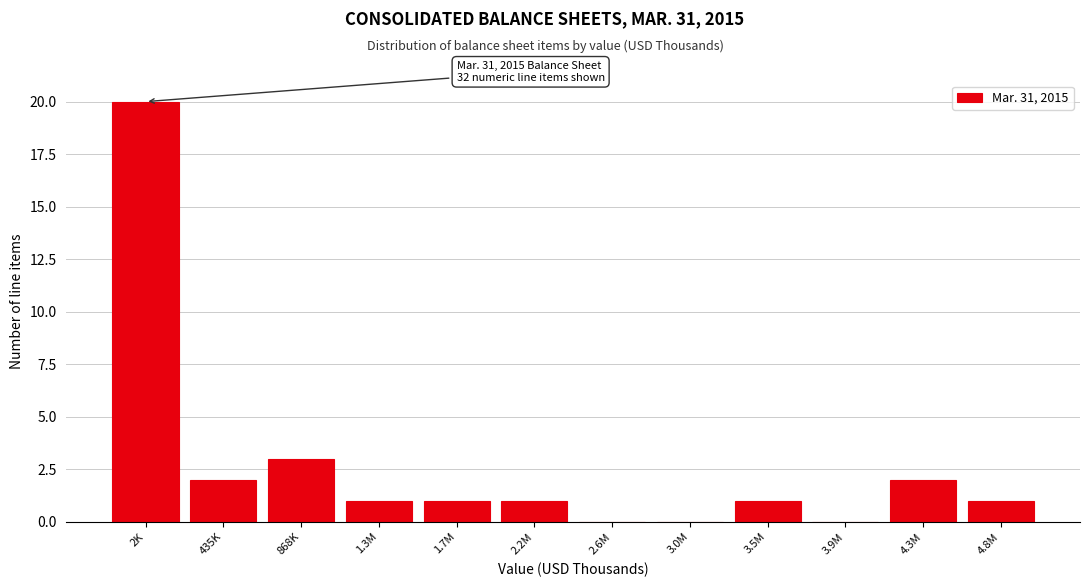

Reading left to right, extract all data points from this chart.

2K=20	435K=2	868K=3	1.3M=1	1.7M=1	2.2M=1	2.6M=0	3.0M=0	3.5M=1	3.9M=0	4.3M=2	4.8M=1